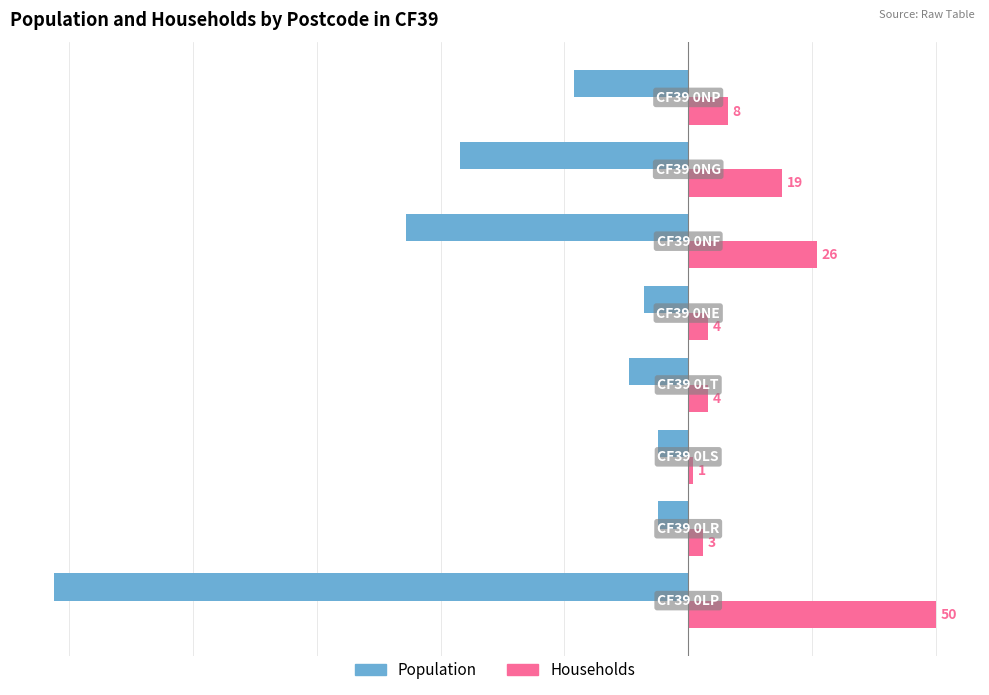

Rank the series by their maximum value, from highest to lowest.

Households, Population